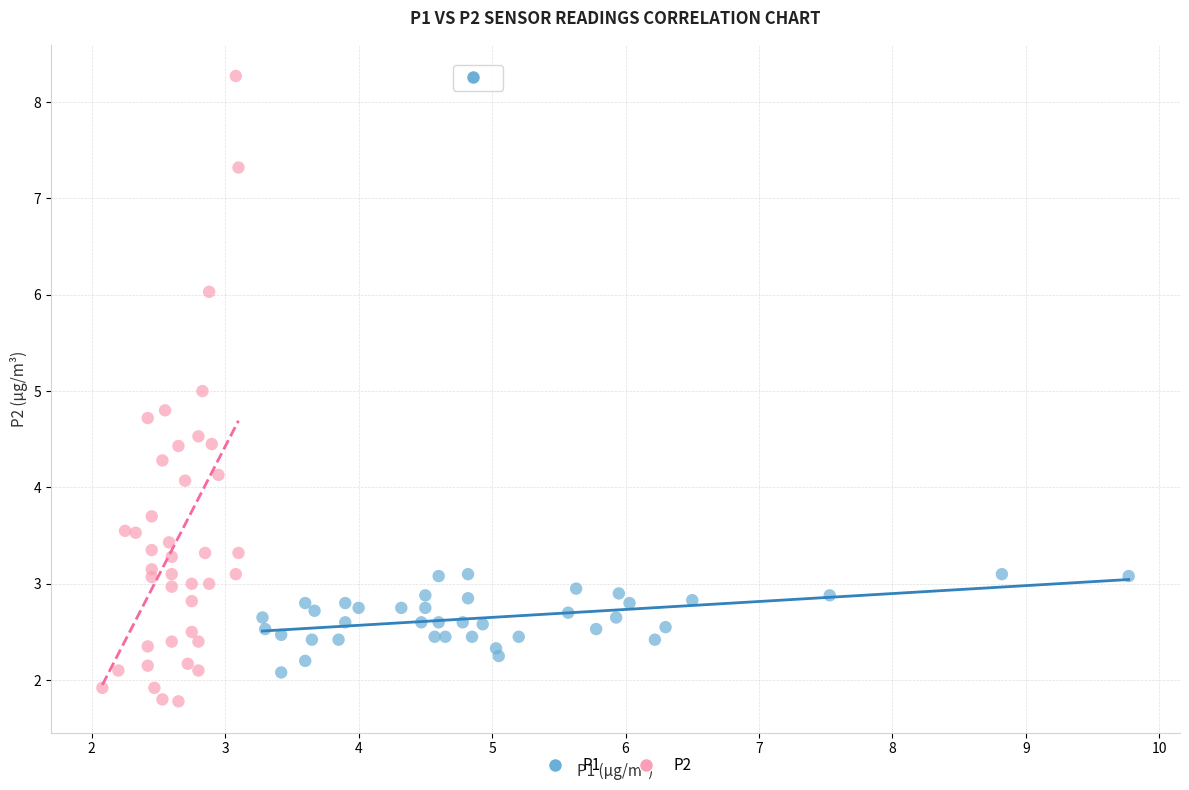

Which series reaches the minimum Y coordinate?

P2